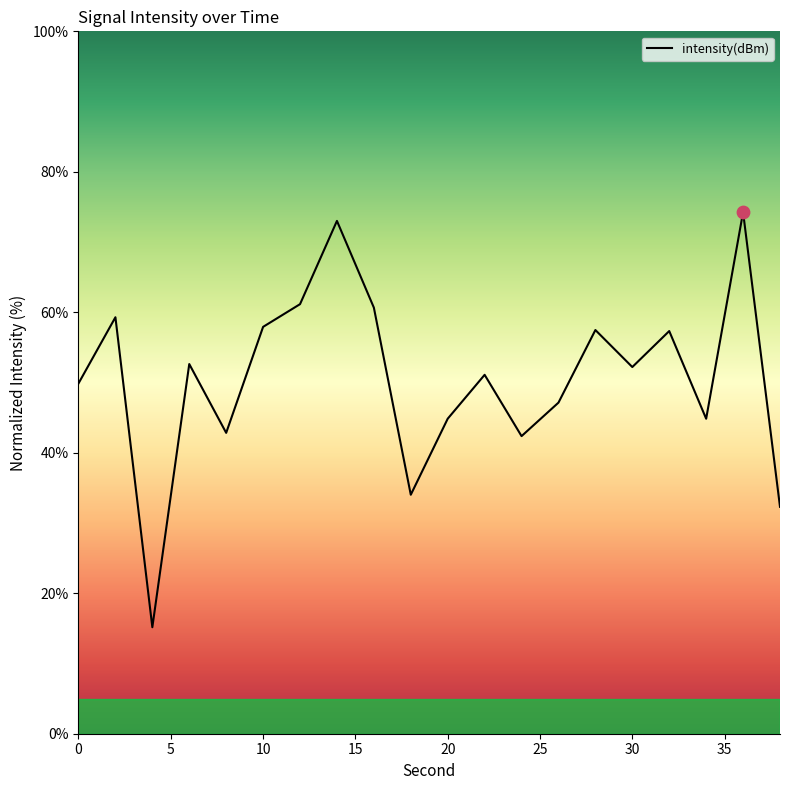

What is the difference between the maximum and minimum values?

59.1